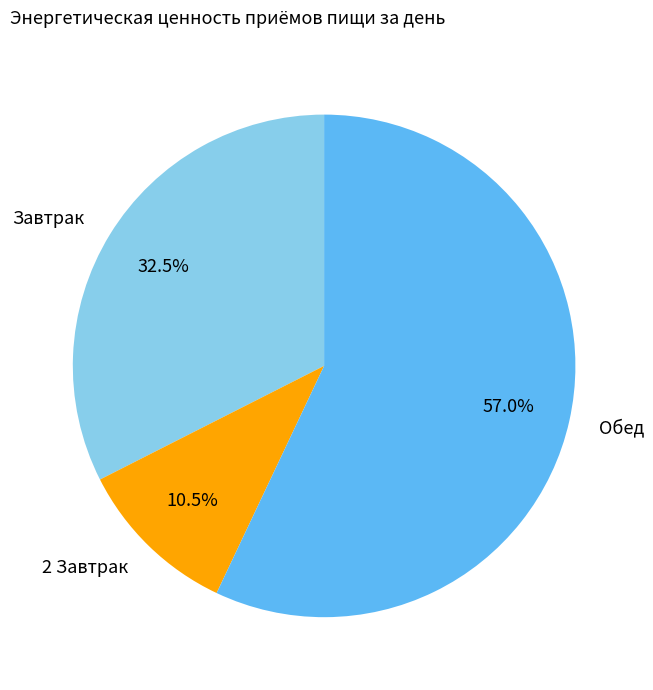

Which category accounts for the majority?

Обед